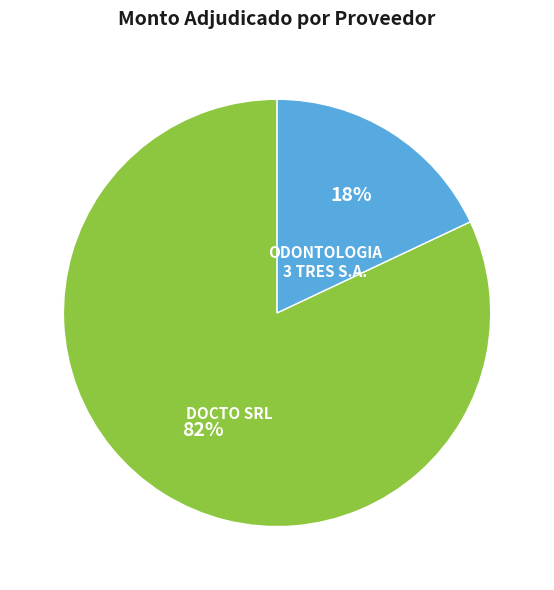

Does ODONTOLOGIA 3 TRES S.A. represent more than half of the total?

No